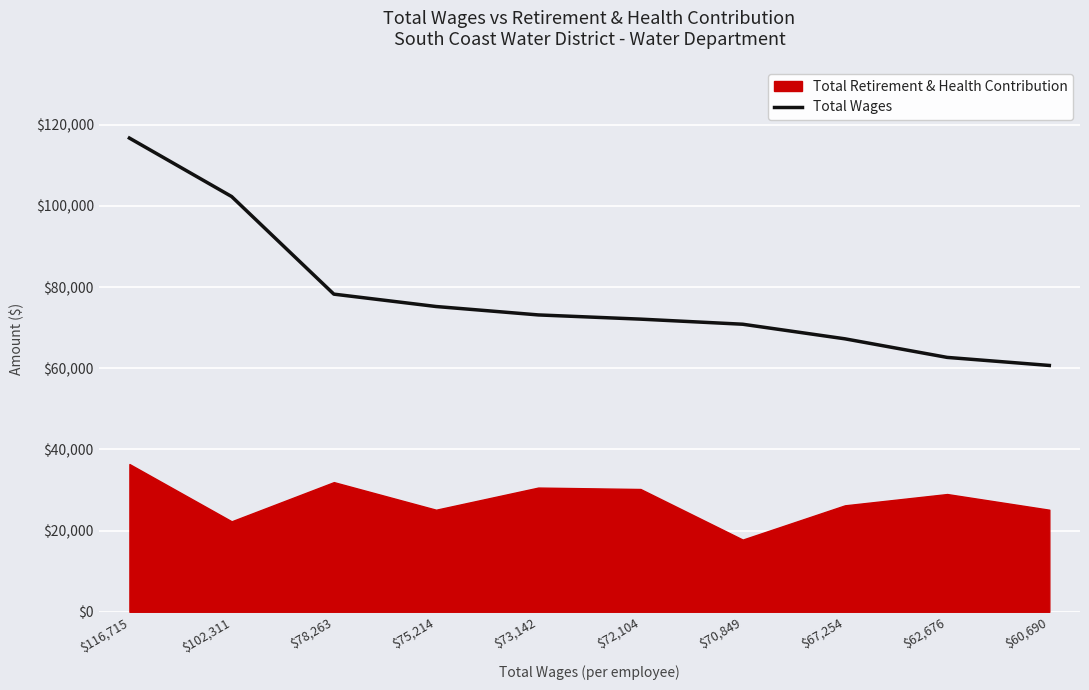

Reading right to left, extract all data points from this chart.

$60,690=60690	$62,676=62676	$67,254=67254	$70,849=70849	$72,104=72104	$73,142=73142	$75,214=75214	$78,263=78263	$102,311=102311	$116,715=116715